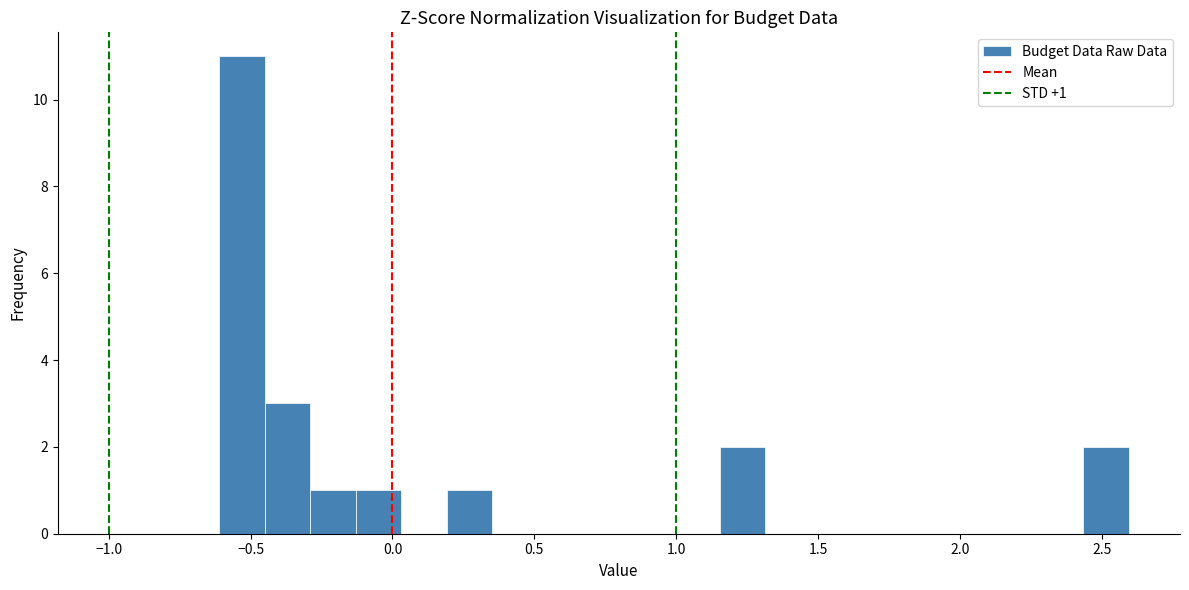

Read against the x-axis, roughly where is the centre of the tallest bar?

-0.55